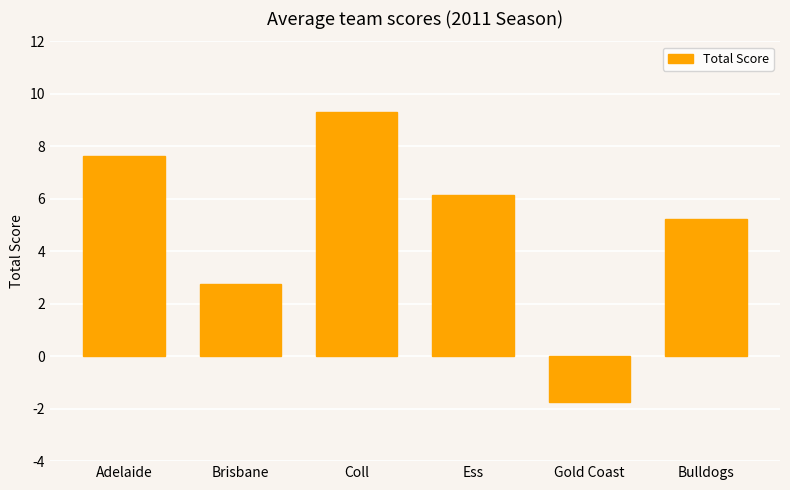

Is it true that the value at Gold Coast is -1.8?

True